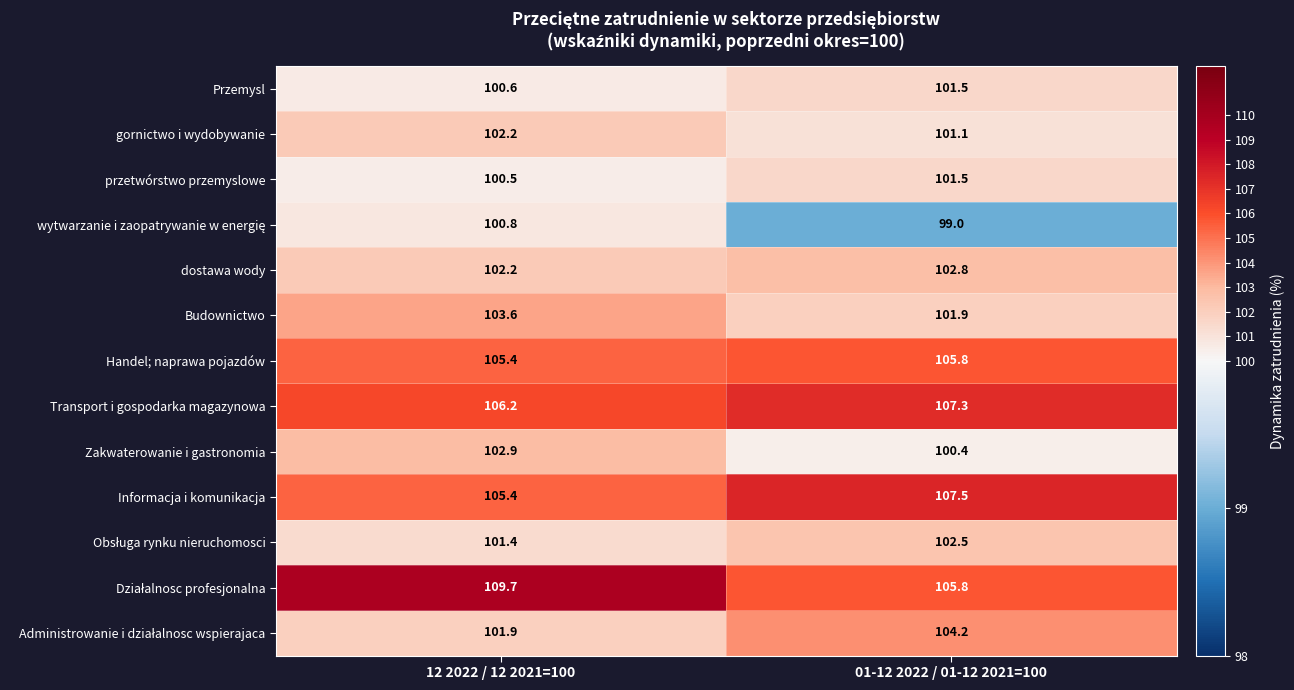

What is the smallest value displayed?

99.0